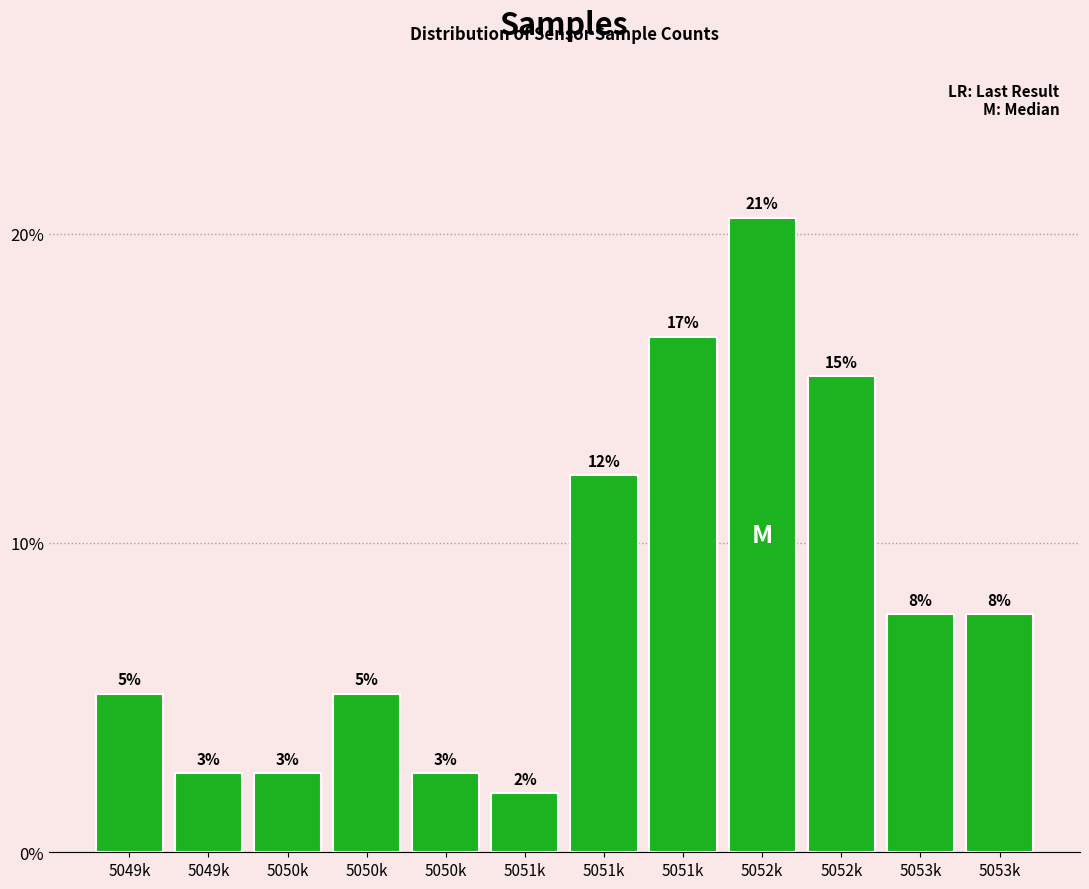

Does the chart contain any negative values?

No